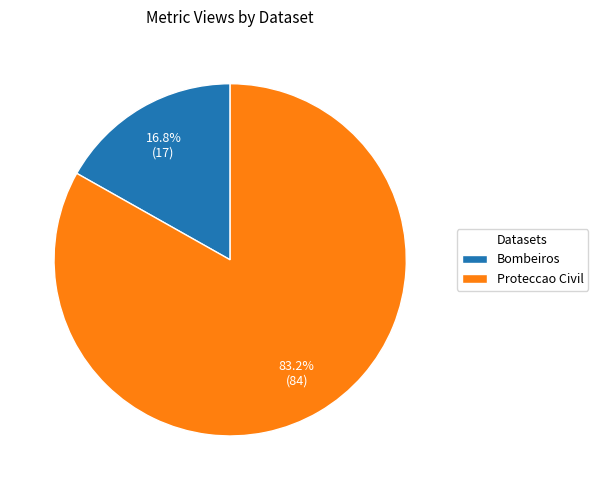

True or false: Bombeiros accounts for 17% of the total.

True